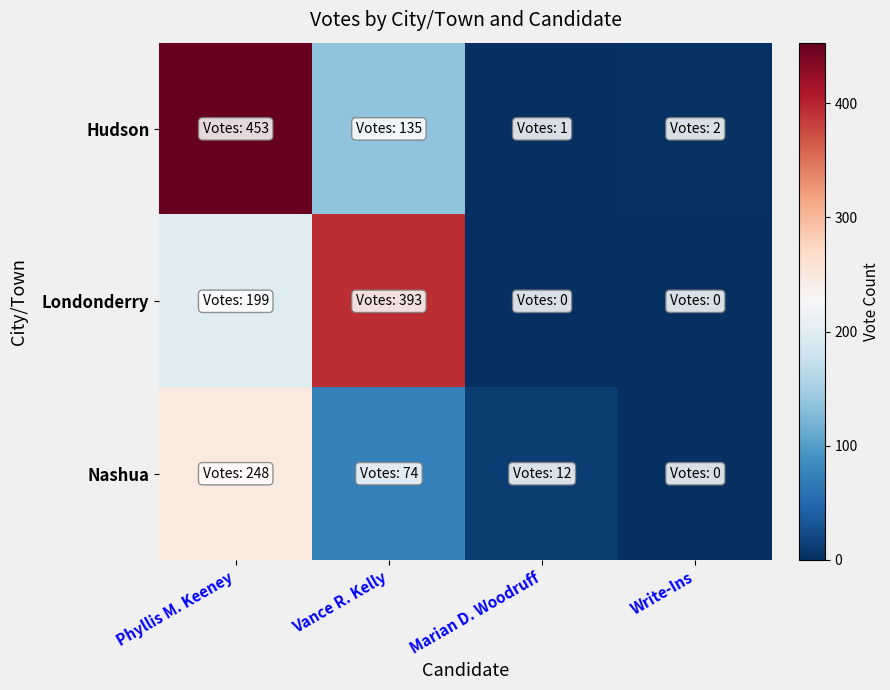

Which series has the widest spread of values?

Hudson